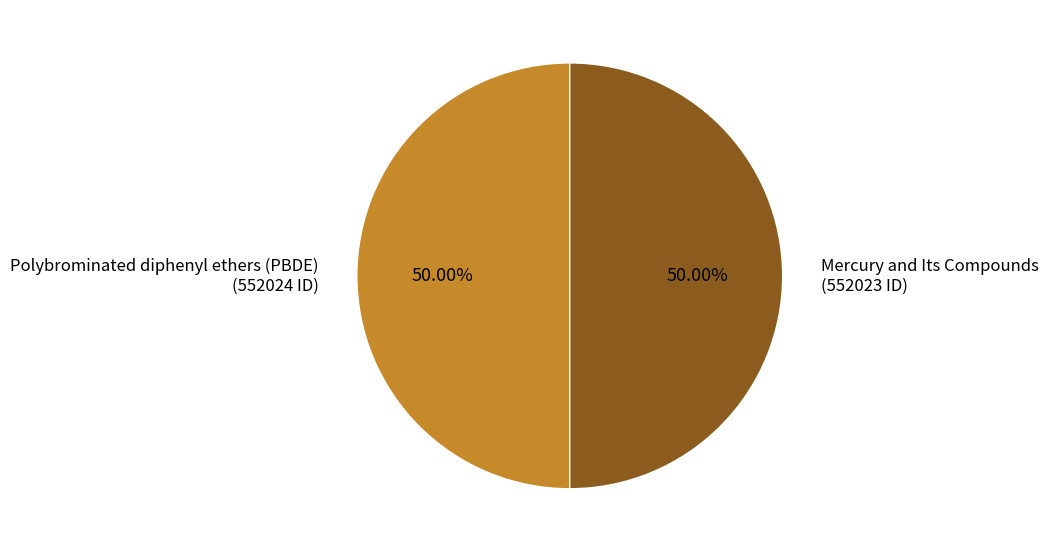

Approximately how many times larger is the value at Polybrominated diphenyl ethers (PBDE) (552024 ID) compared to Mercury and Its Compounds (552023 ID)?

1.0